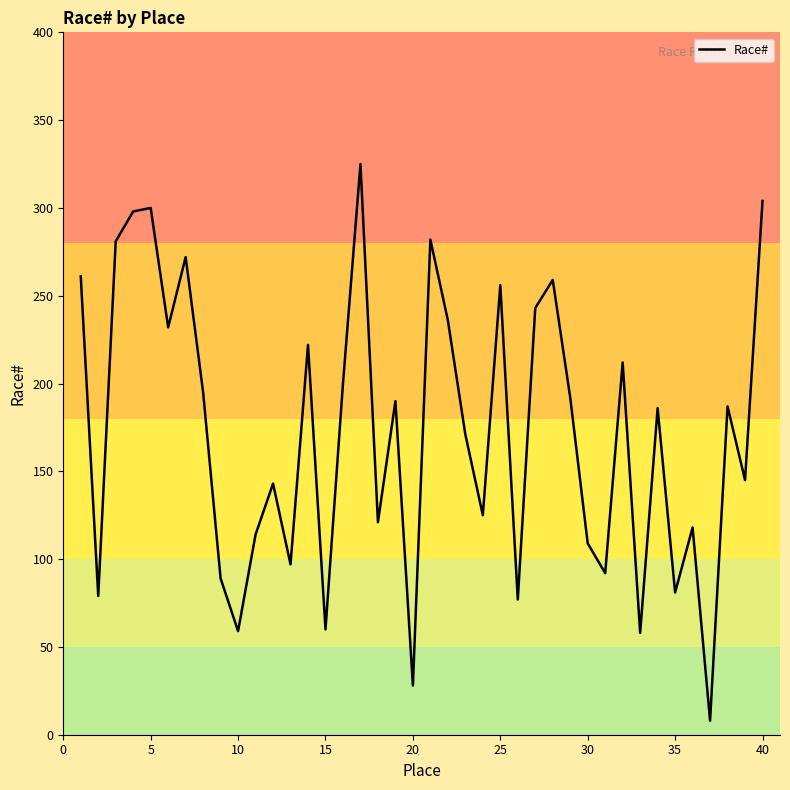

What is the maximum value shown in the chart?

325